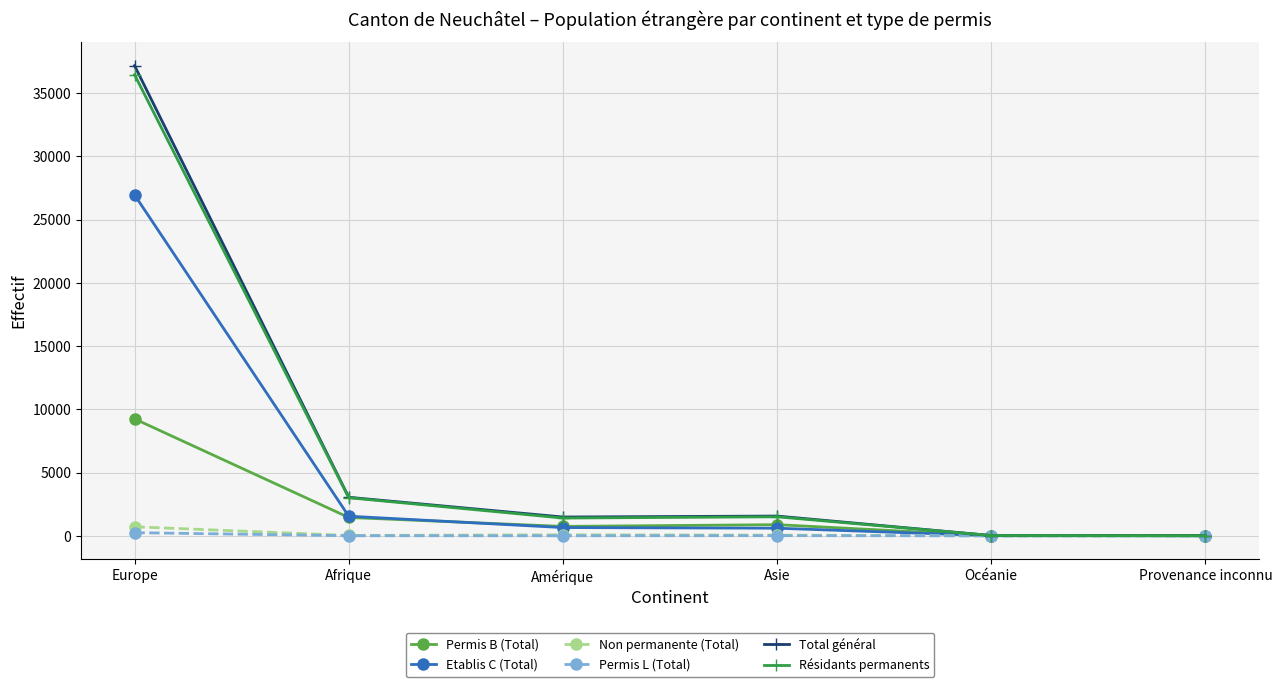

The Non permanente (Total) series shows 0 at Océanie. True or false?

True